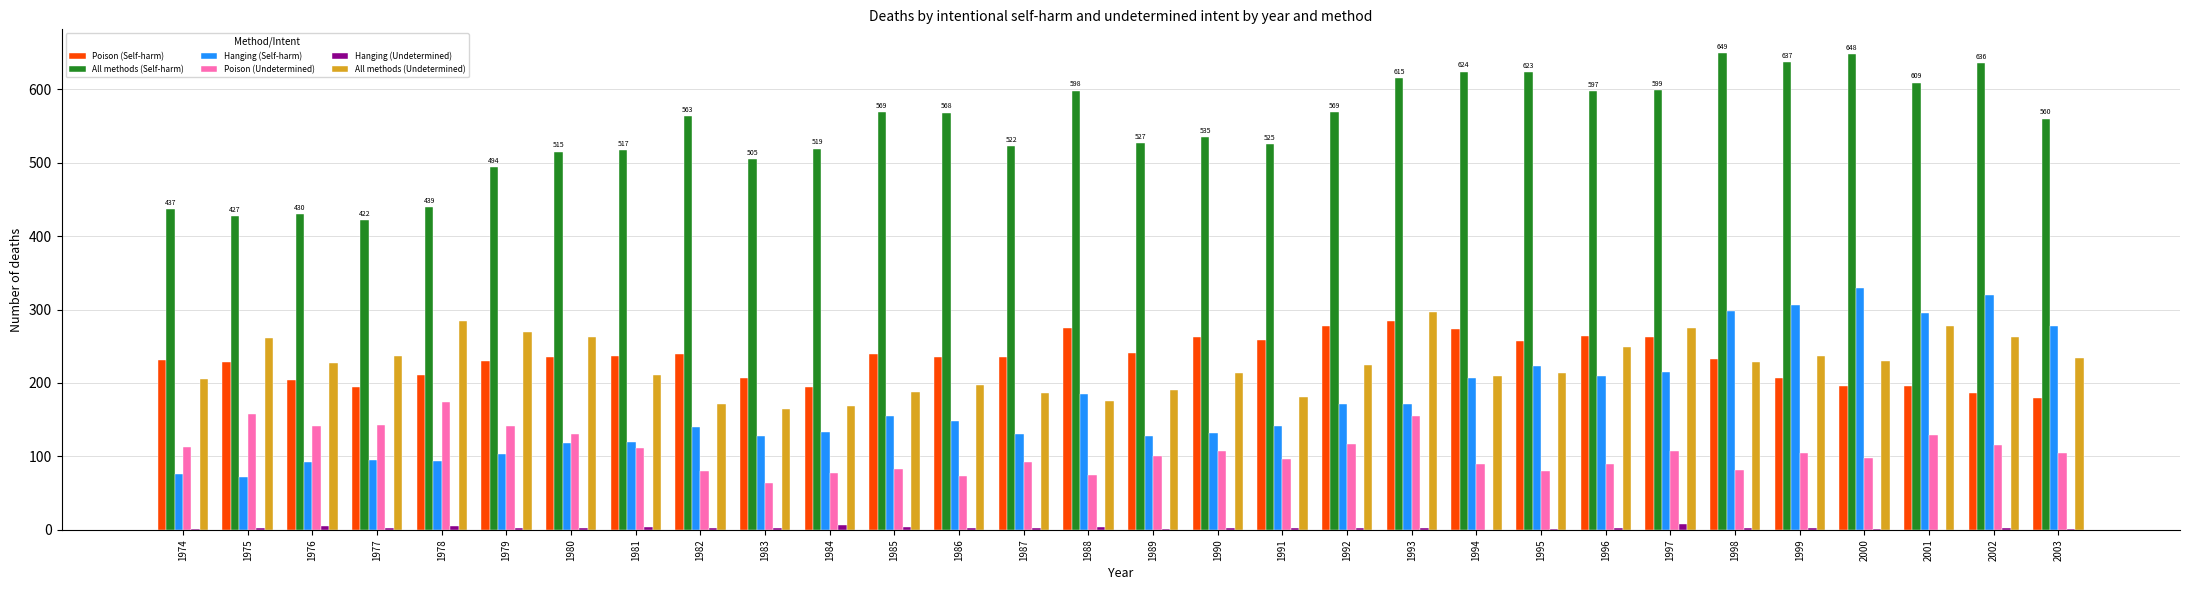

What is the sum of the Poison (Undetermined) values at 2001 and 1993?

284